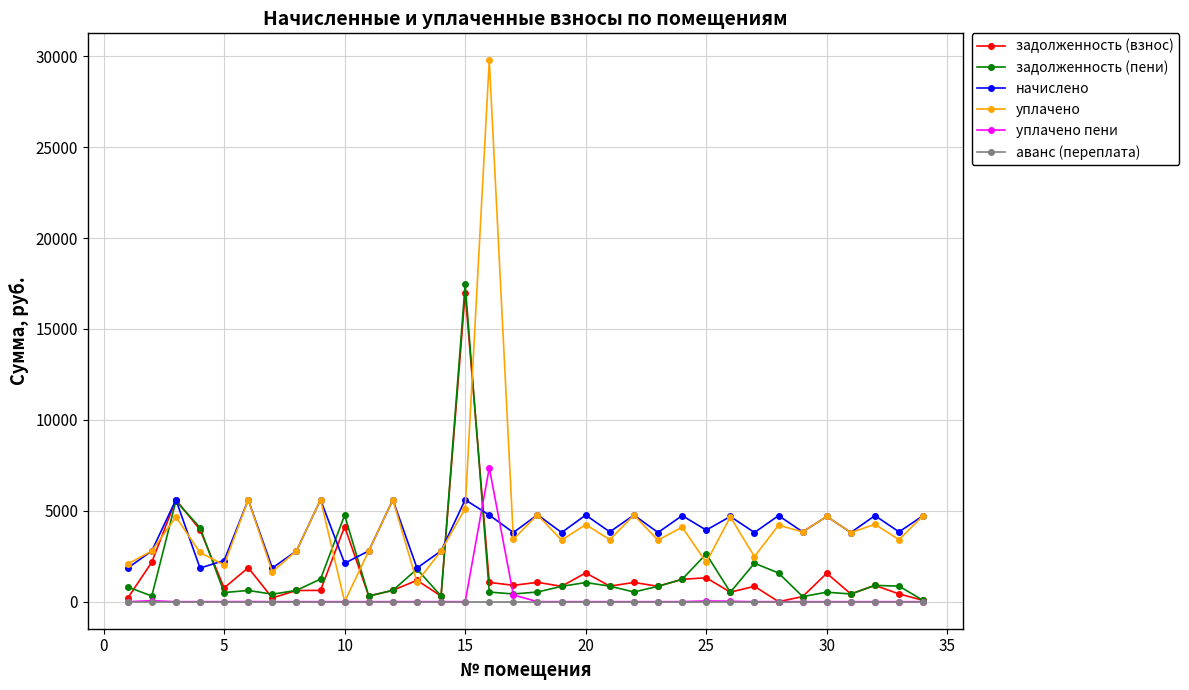

True or false: аванс (переплата) and начислено intersect in this chart.

False